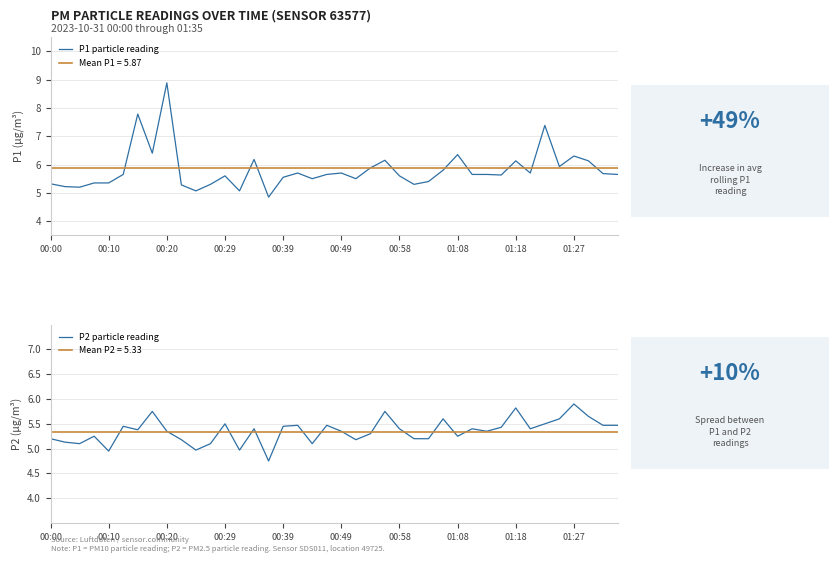

At which label does P1 particle reading first exceed 5?

00:00